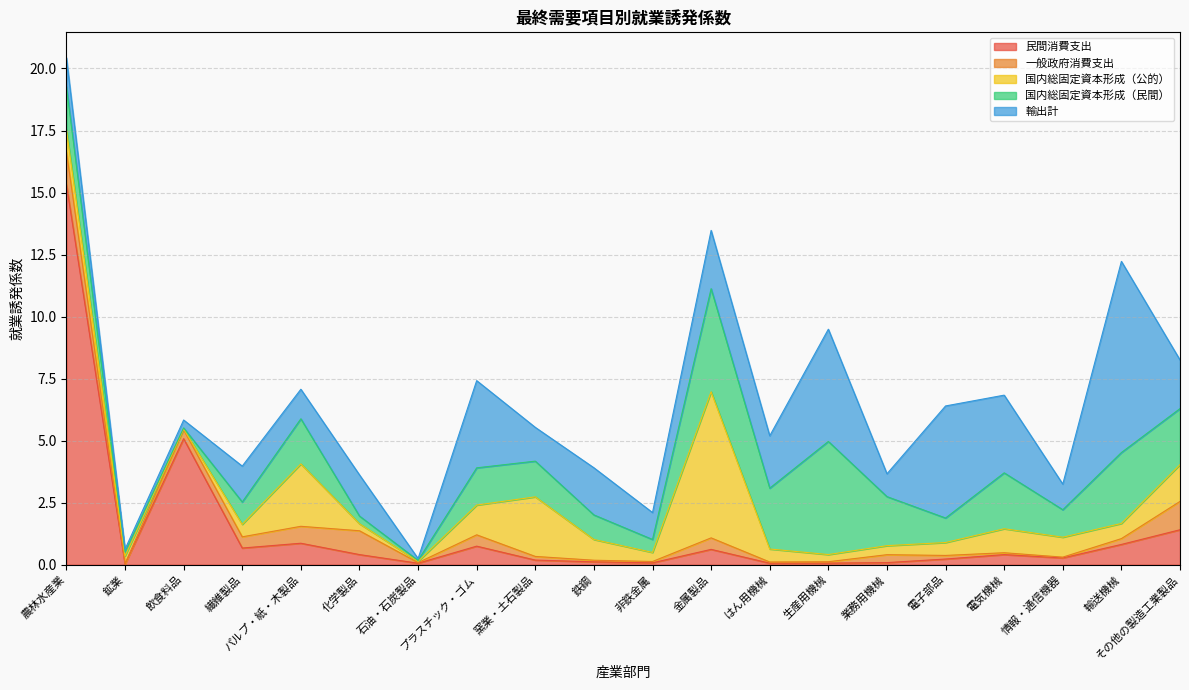

In 一般政府消費支出, how many points are higher than both neighbors (excluding endpoints)?

4